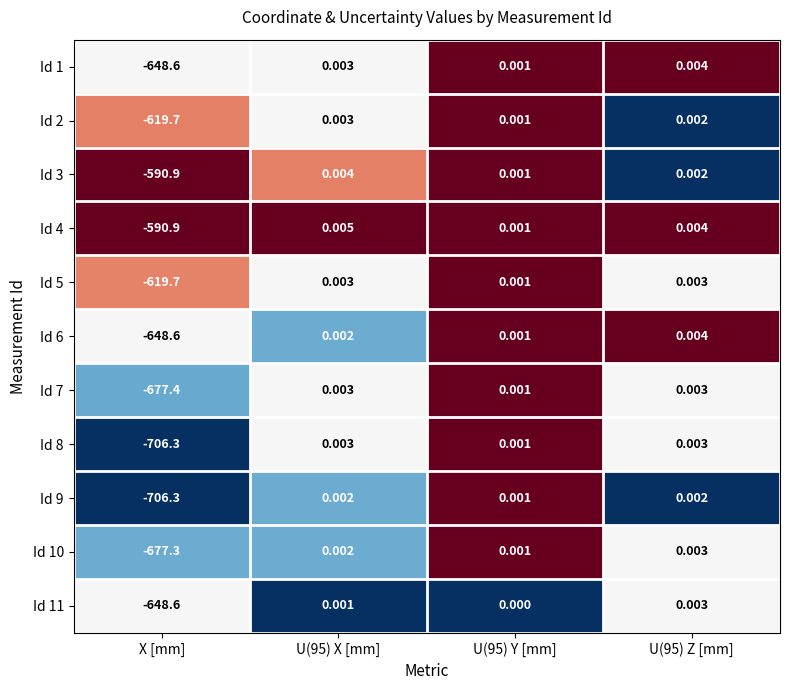

Is the value of Id 10 at X [mm] greater than the value of Id 8 at X [mm]?

Yes